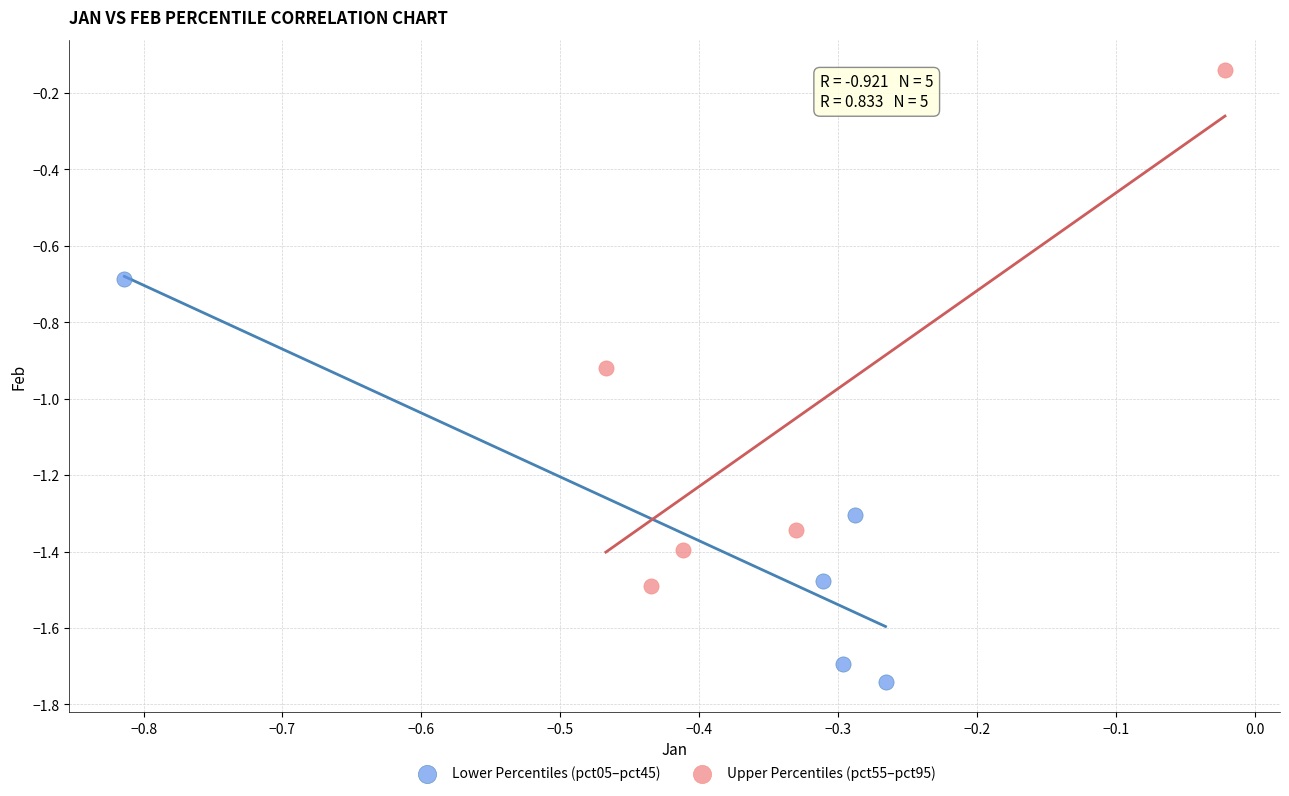

Which series reaches the minimum Y coordinate?

Lower Percentiles (pct05–pct45)